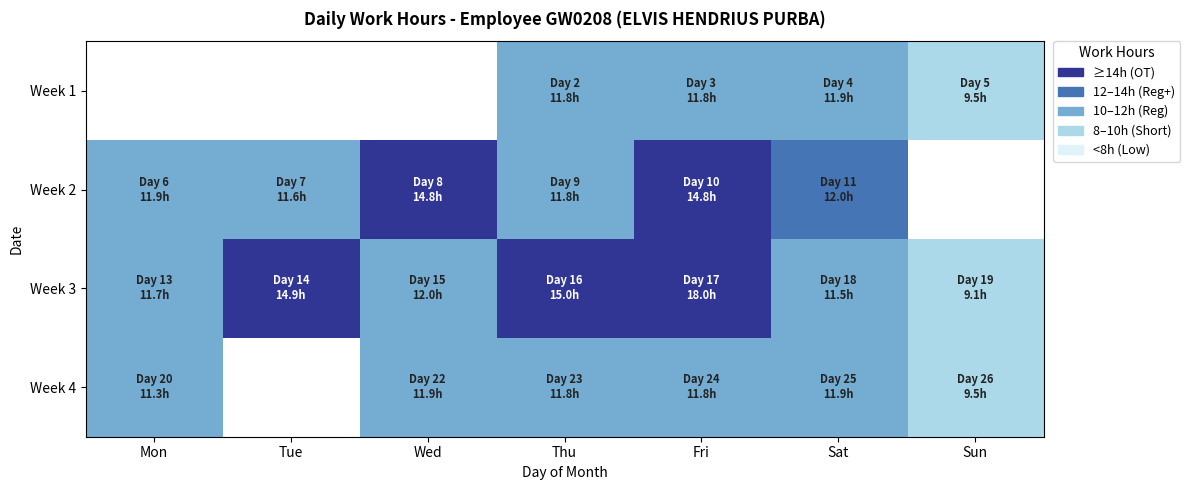

How many values in Week 1 are above zero?

4